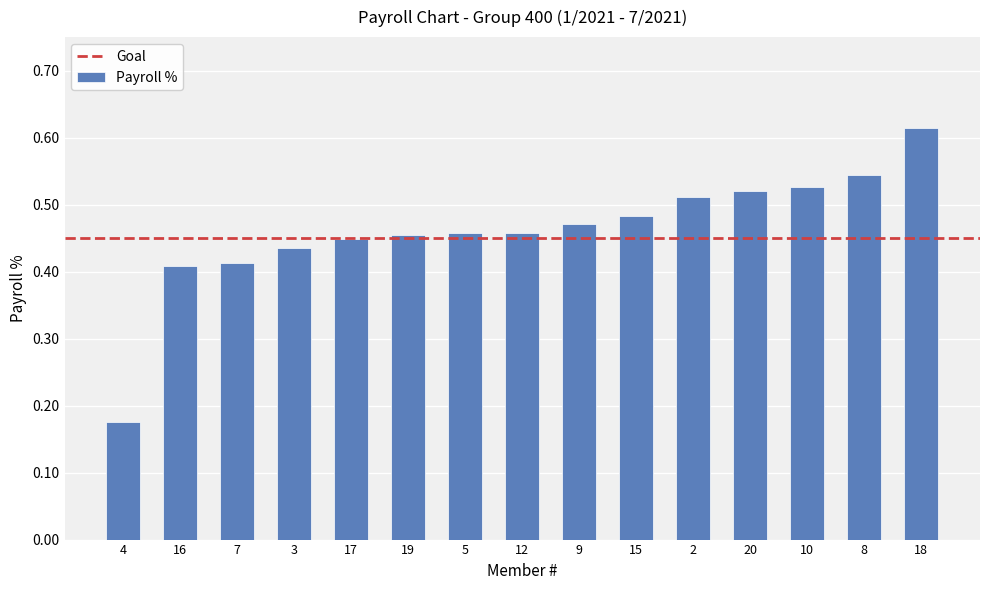

What is the difference between the second highest and second lowest values?

0.1